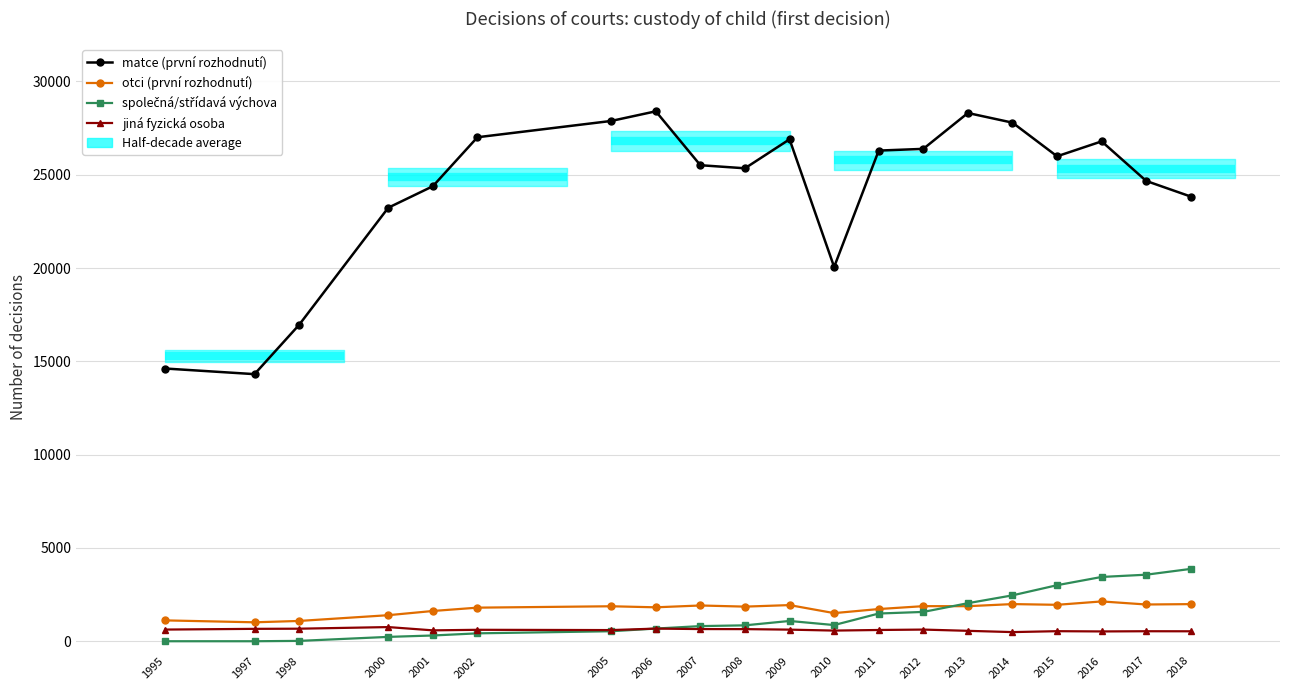

Where does the otci (první rozhodnutí) series first go above 1874?

2007